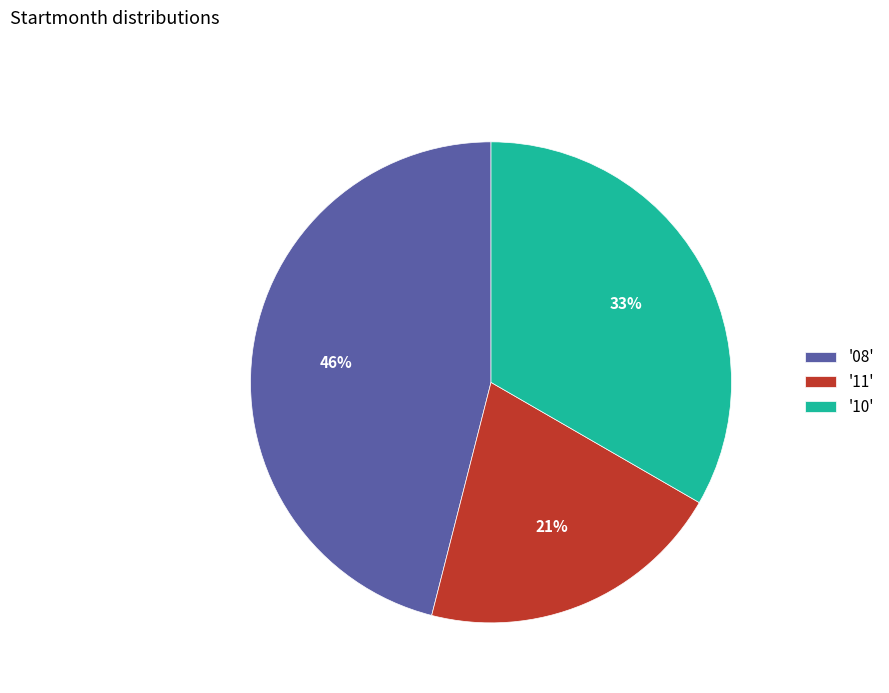

Count the number of slices in the pie.

3